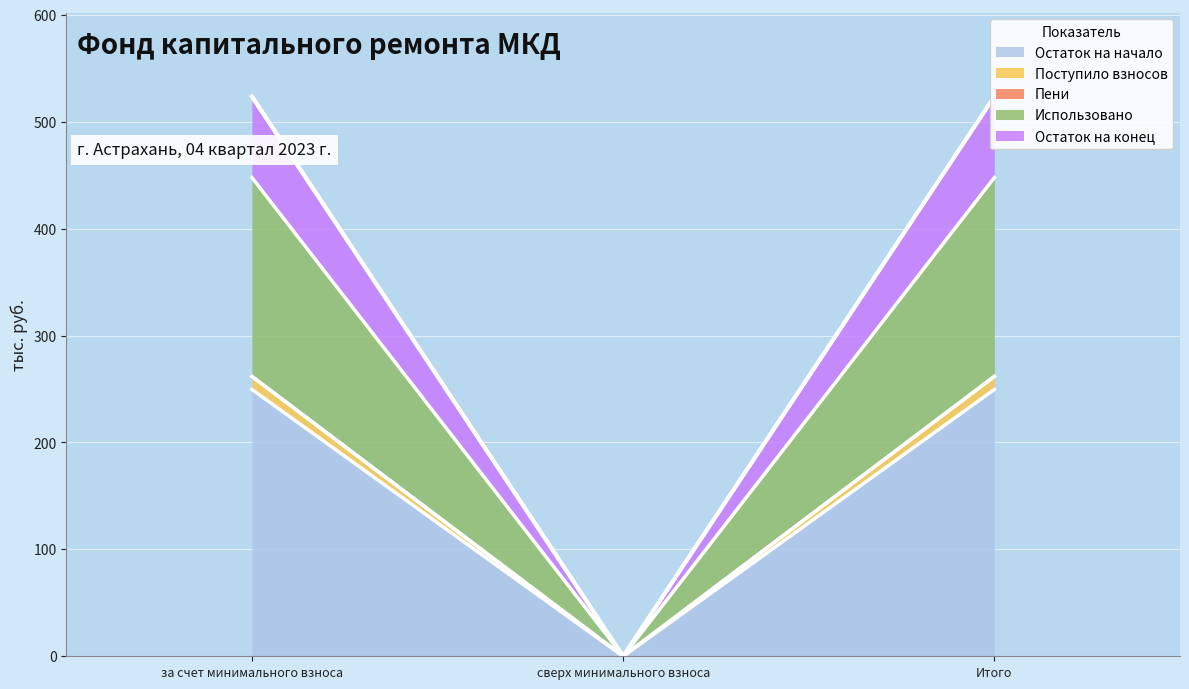

The value of Поступило взносов at за счет минимального взноса is 87.4. True or false?

False